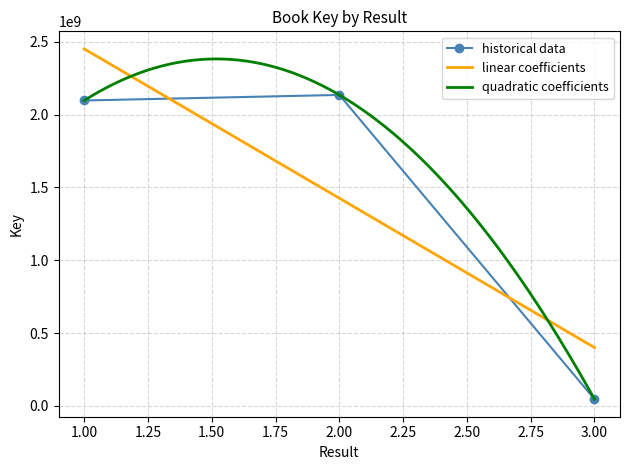

At which category does the chart reach its minimum across all series?

3